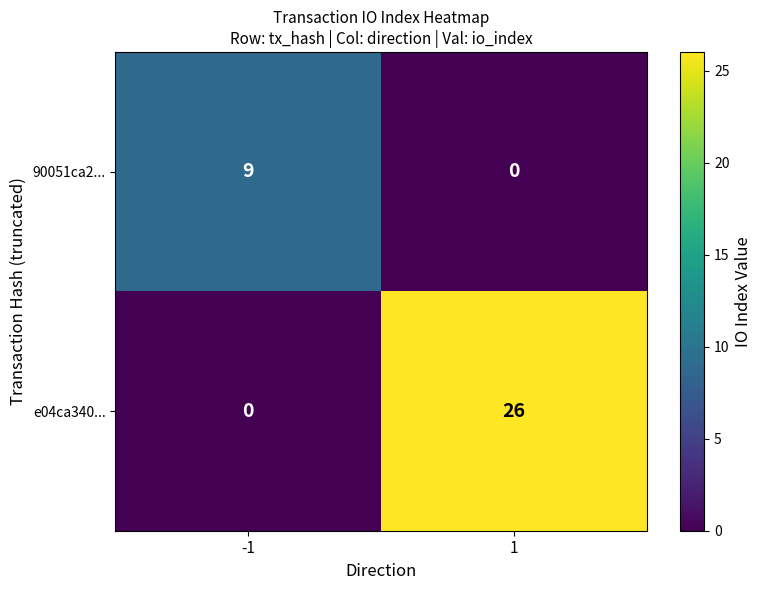

What is the approximate value of e04ca340... at 1, to the nearest 5?

25